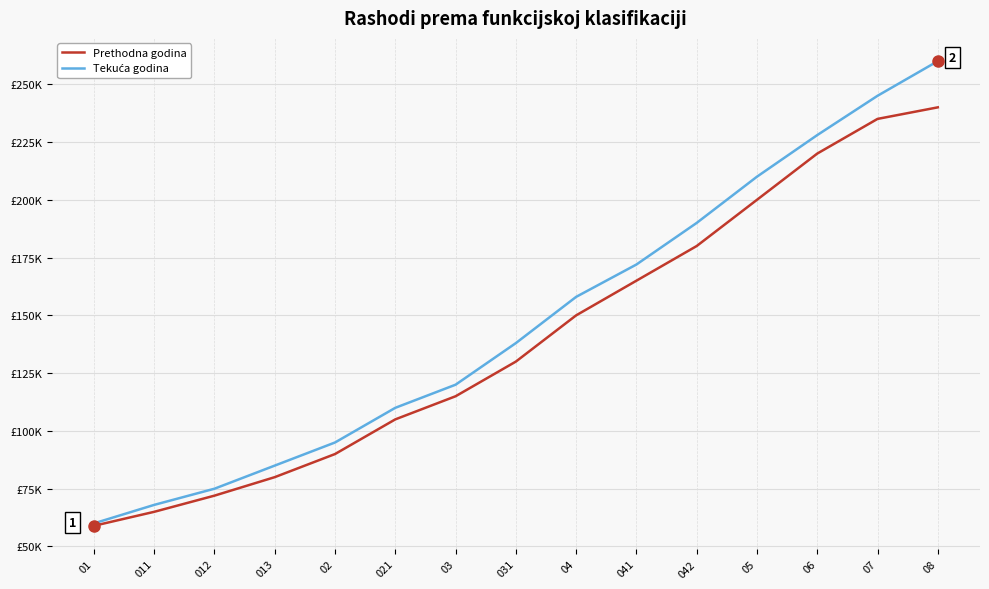

At which label does Tekuća godina first exceed 138000?

04